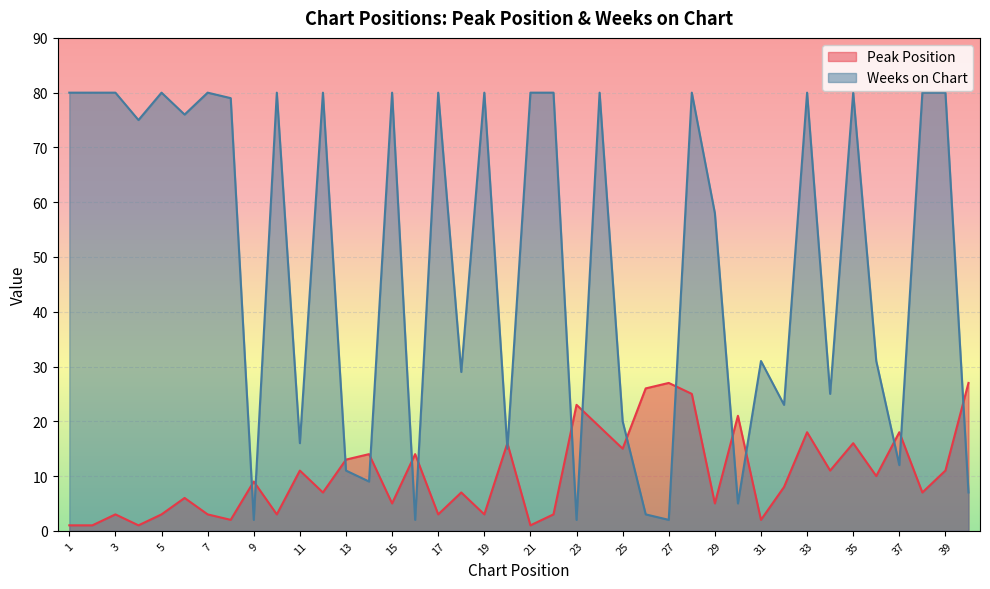

At 19, list the series in order from smallest to largest.

Peak Position, Weeks on Chart